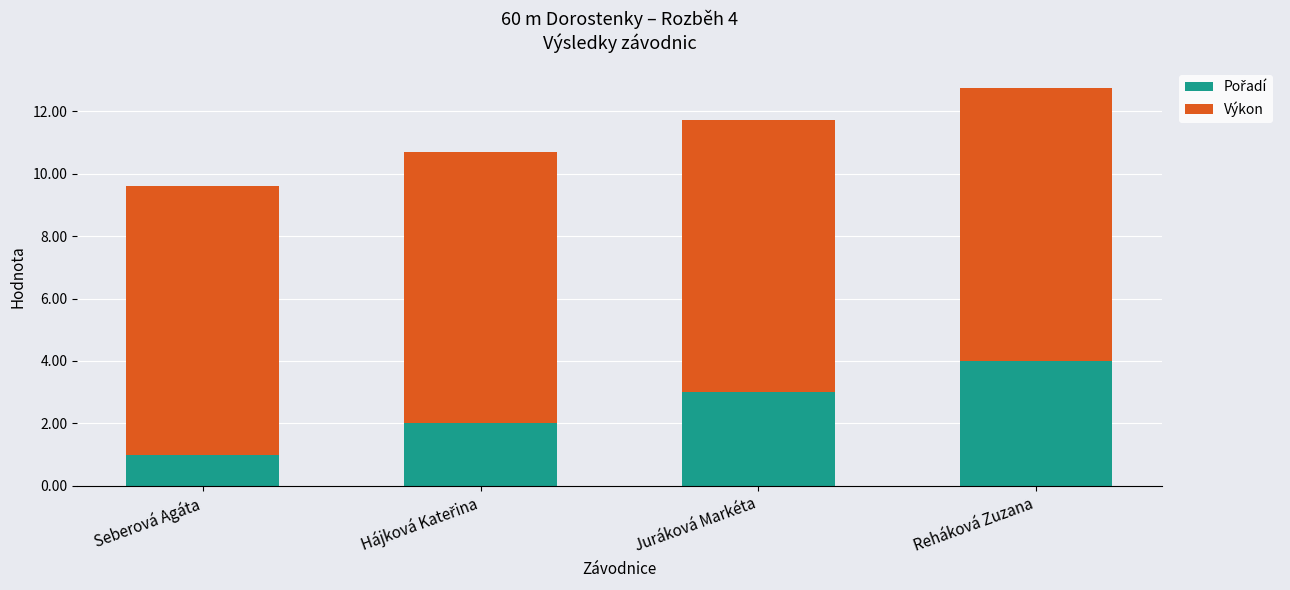

At which category is the sum across all series the highest?

Reháková Zuzana